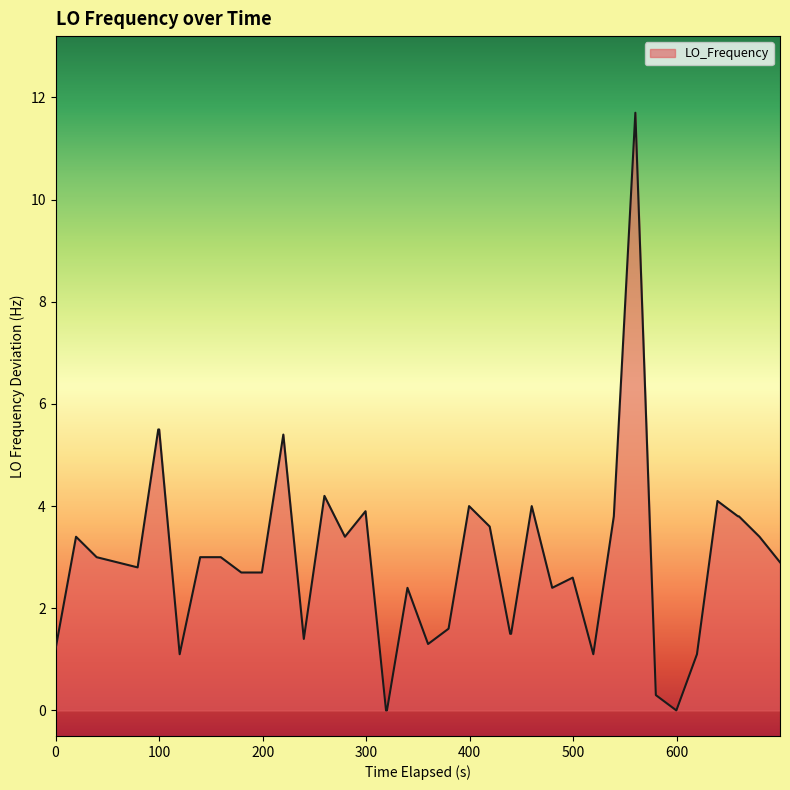

What is the average value?

2.9